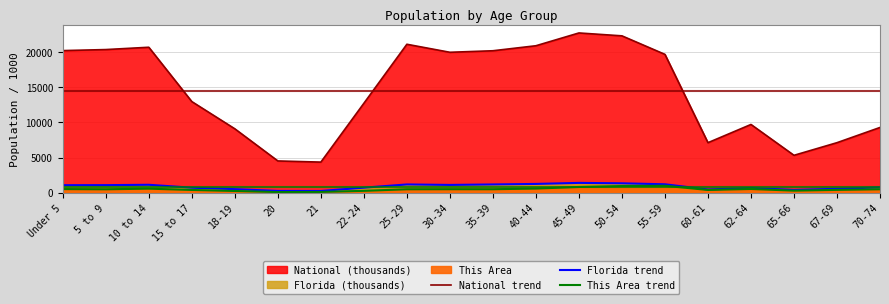

What is the average value of the Florida trend series?

863.5